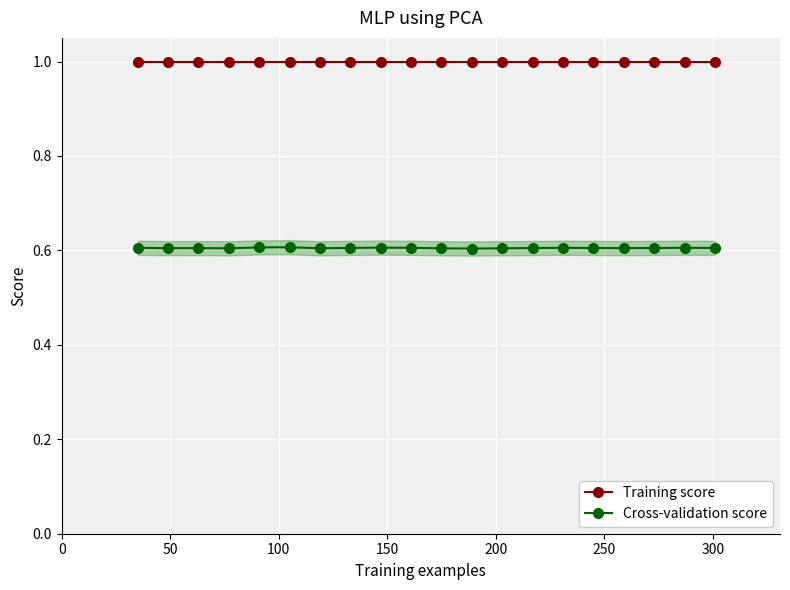

Count the Cross-validation score values in the range 0 to 1.

20